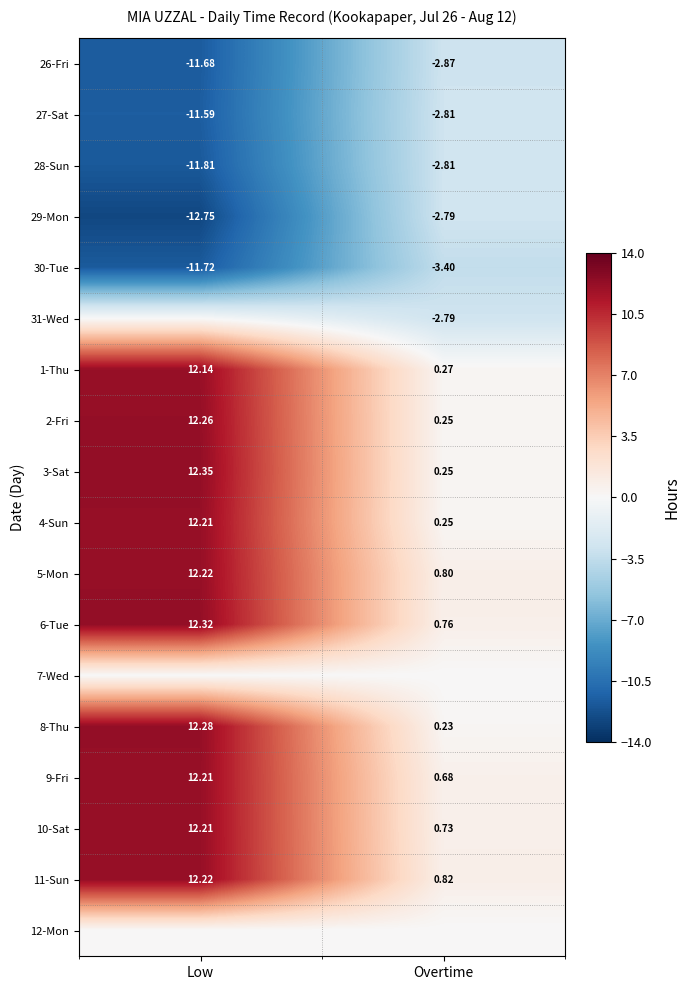

Which has a higher value, Overtime or Low?

Overtime